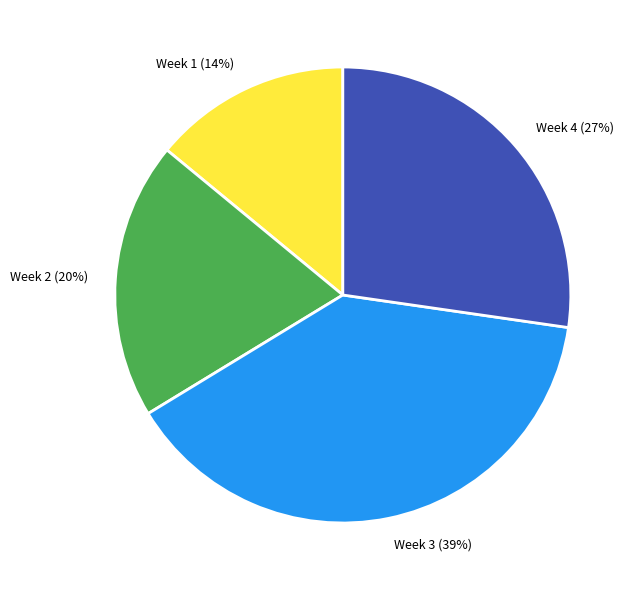

Does Week 2 represent more than half of the total?

No